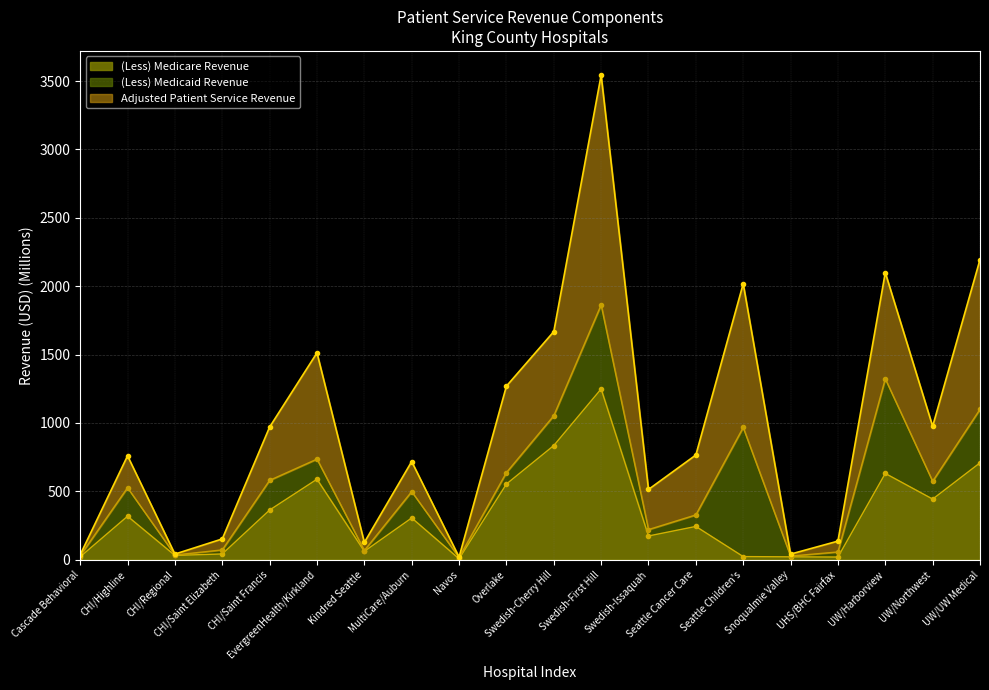

What is the maximum value for (Less) Medicare Revenue?

1248.5